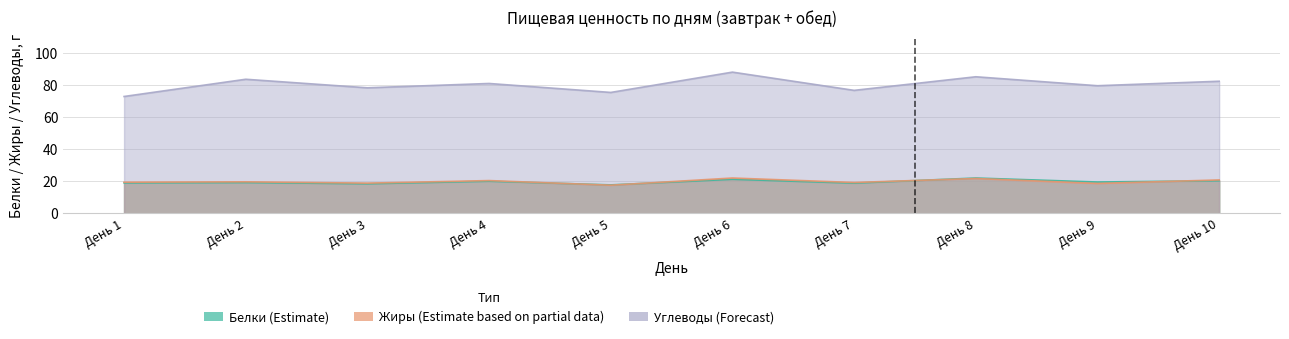

True or false: Углеводы has a value of 56.9 at День 2.

False